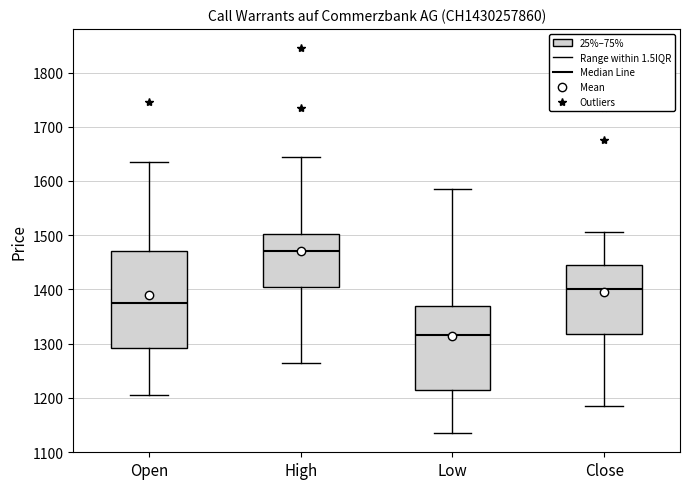

Reading left to right, read every box against the y-axis: the position of its median line, the range the box covers, and the ends of its whiskers. The values are not printed on the chart, so give them approximately, as read against the axis.

Open: median 1380, box 1290 to 1470, whiskers 1210 to 1640
High: median 1470, box 1410 to 1500, whiskers 1270 to 1650
Low: median 1320, box 1220 to 1370, whiskers 1140 to 1590
Close: median 1400, box 1320 to 1450, whiskers 1190 to 1510